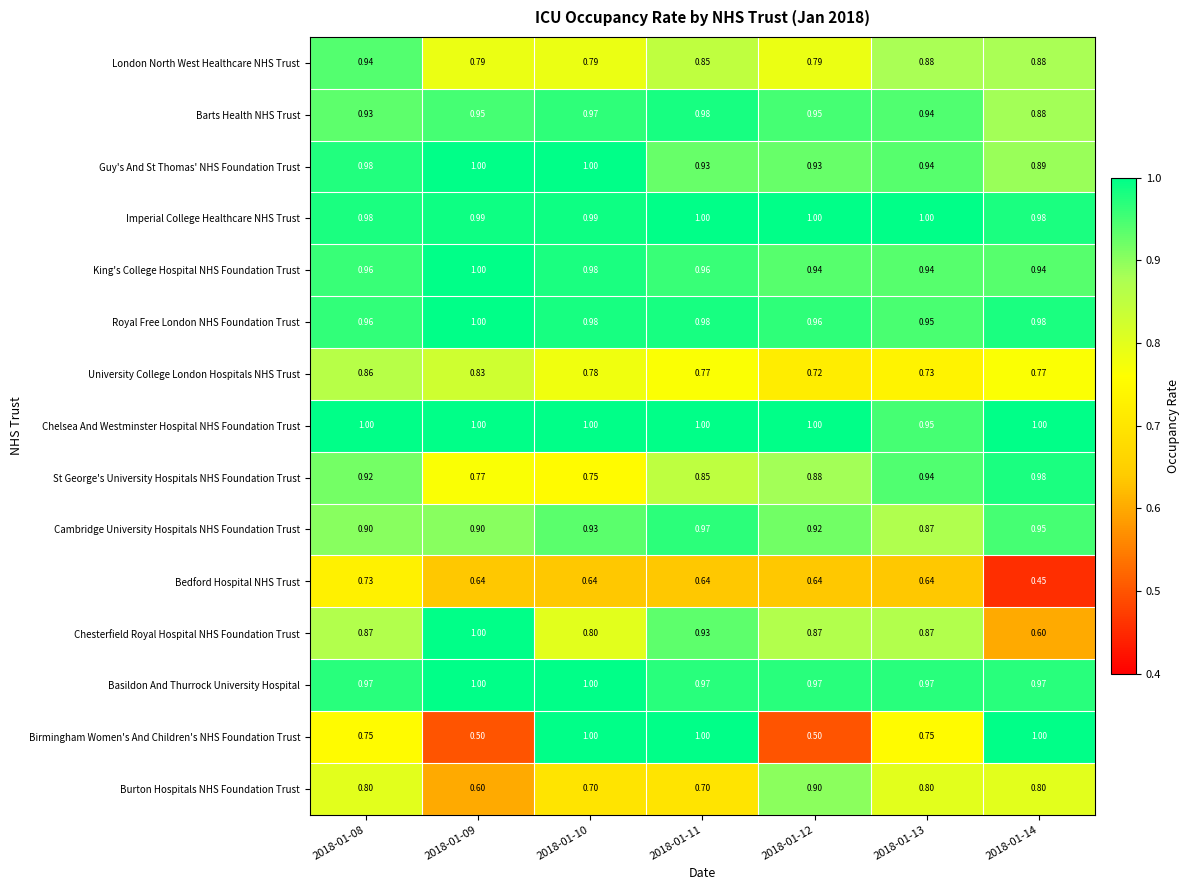

Which series has the widest spread of values?

Birmingham Women's And Children's NHS Foundation Trust